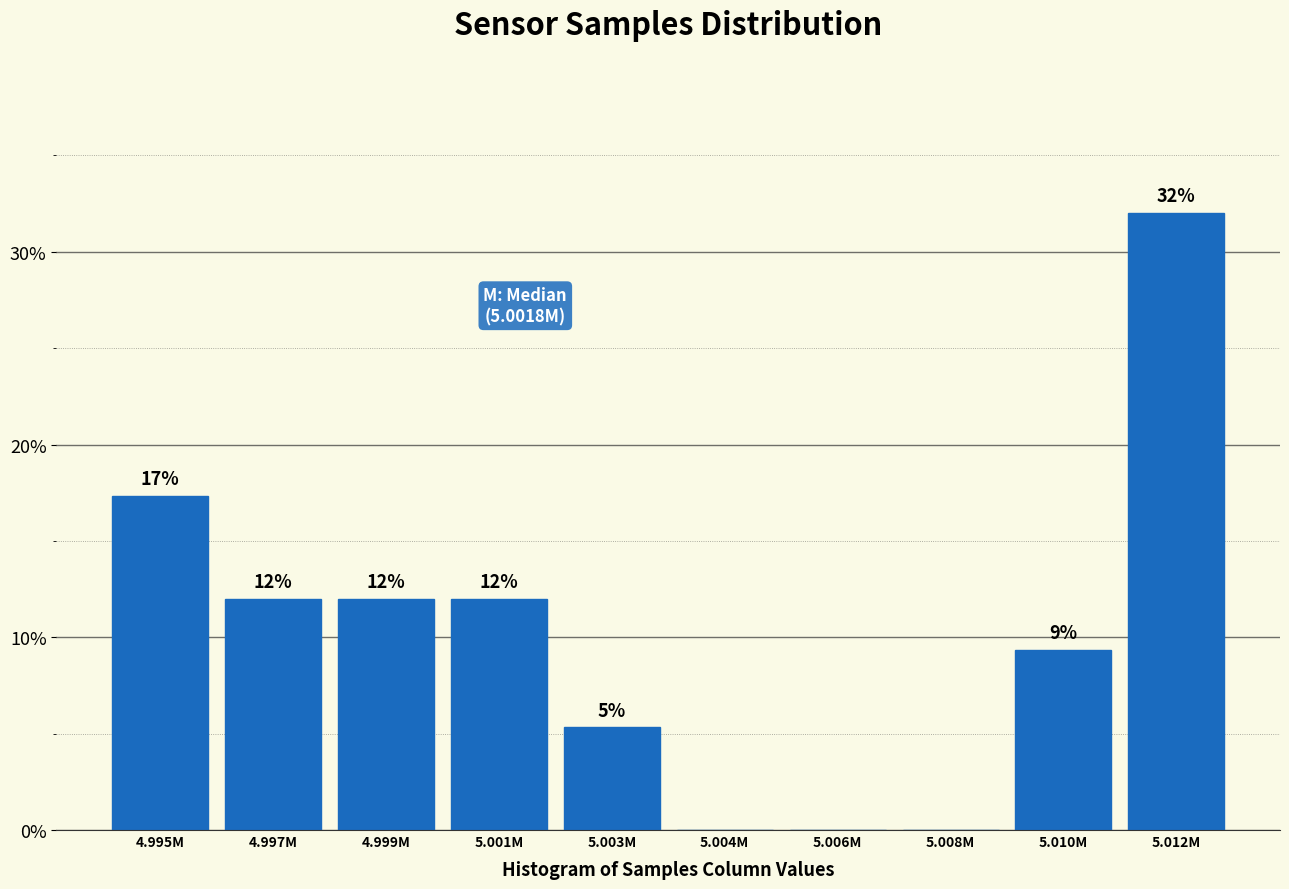

The value at 4.999M is 5.0. True or false?

False